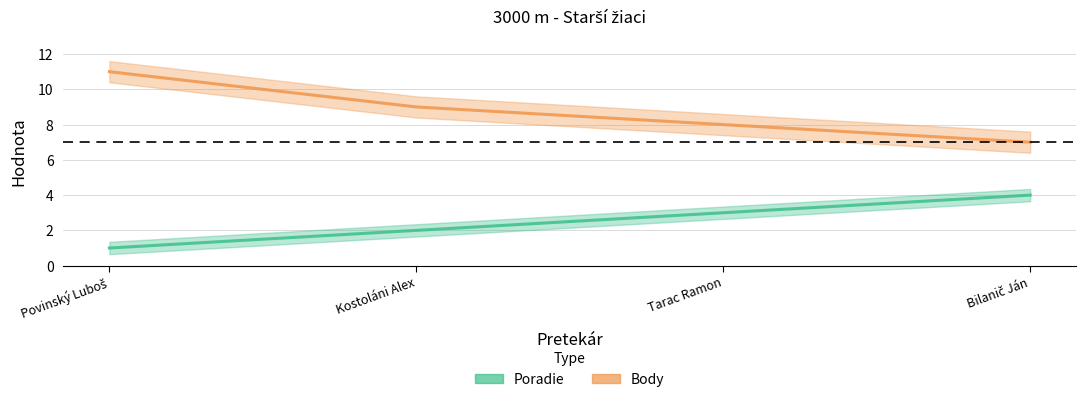

What is the label of the 1st point from the right?

Bilanič Ján